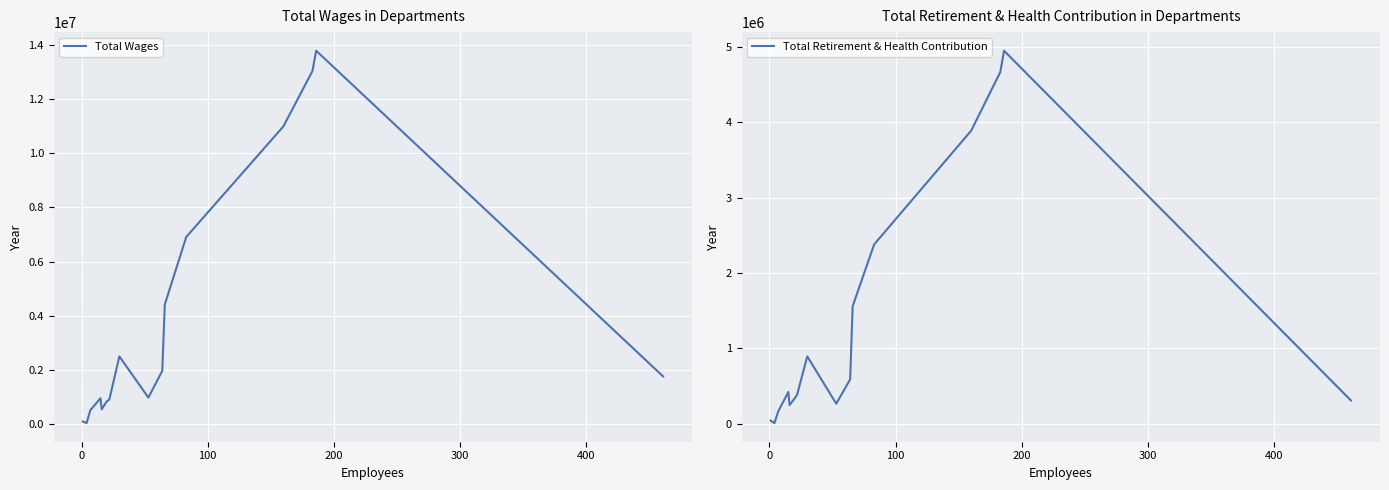

How many values in the Total Wages series exceed 1763505?

7